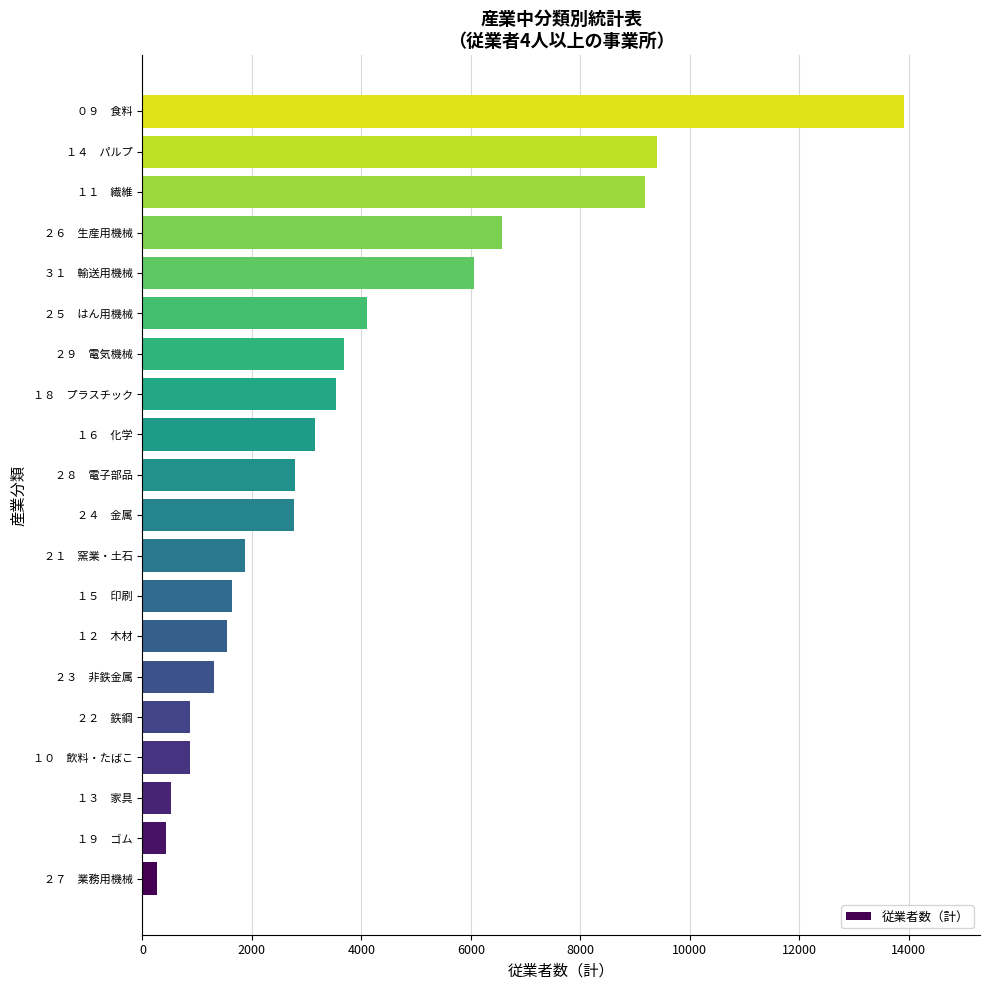

At which label is the value closest to 7090?

２６　生産用機械